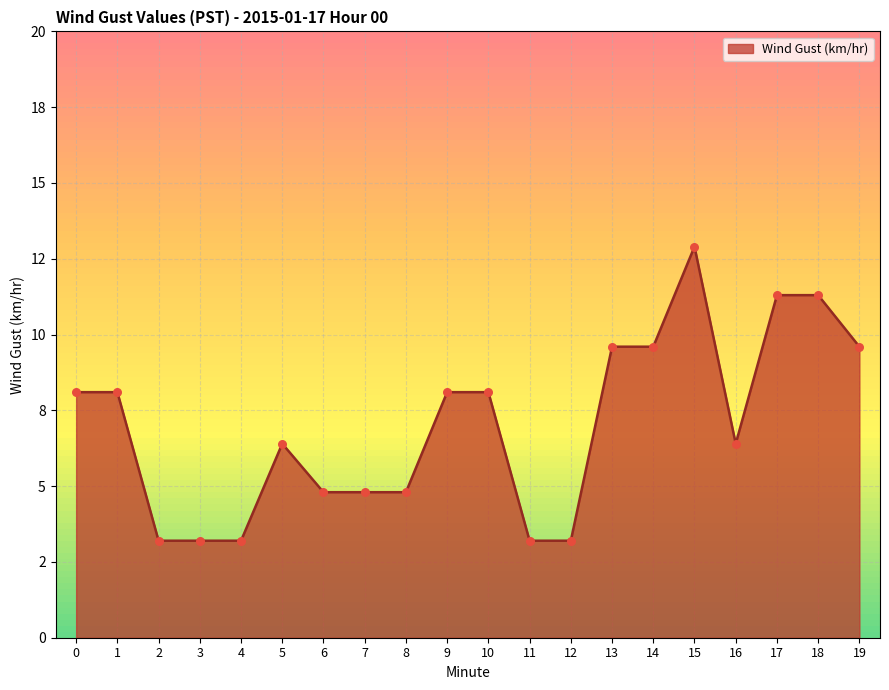

Is this an area chart (filled region under the line)?

Yes